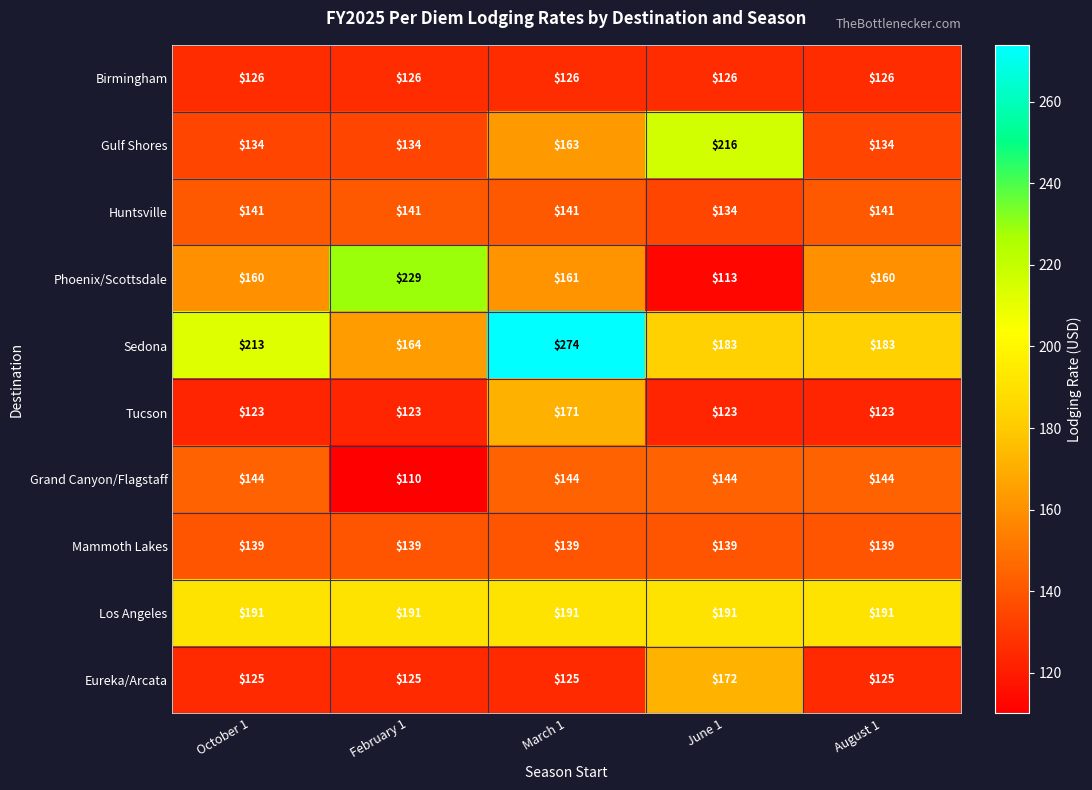

What value does the Huntsville series have at June 1?

134